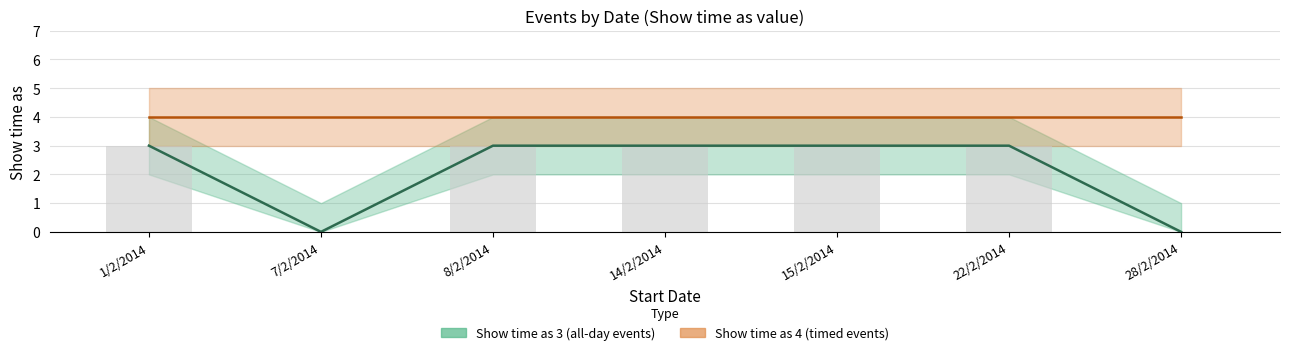

What is the label of the 4th bar from the left?

14/2/2014